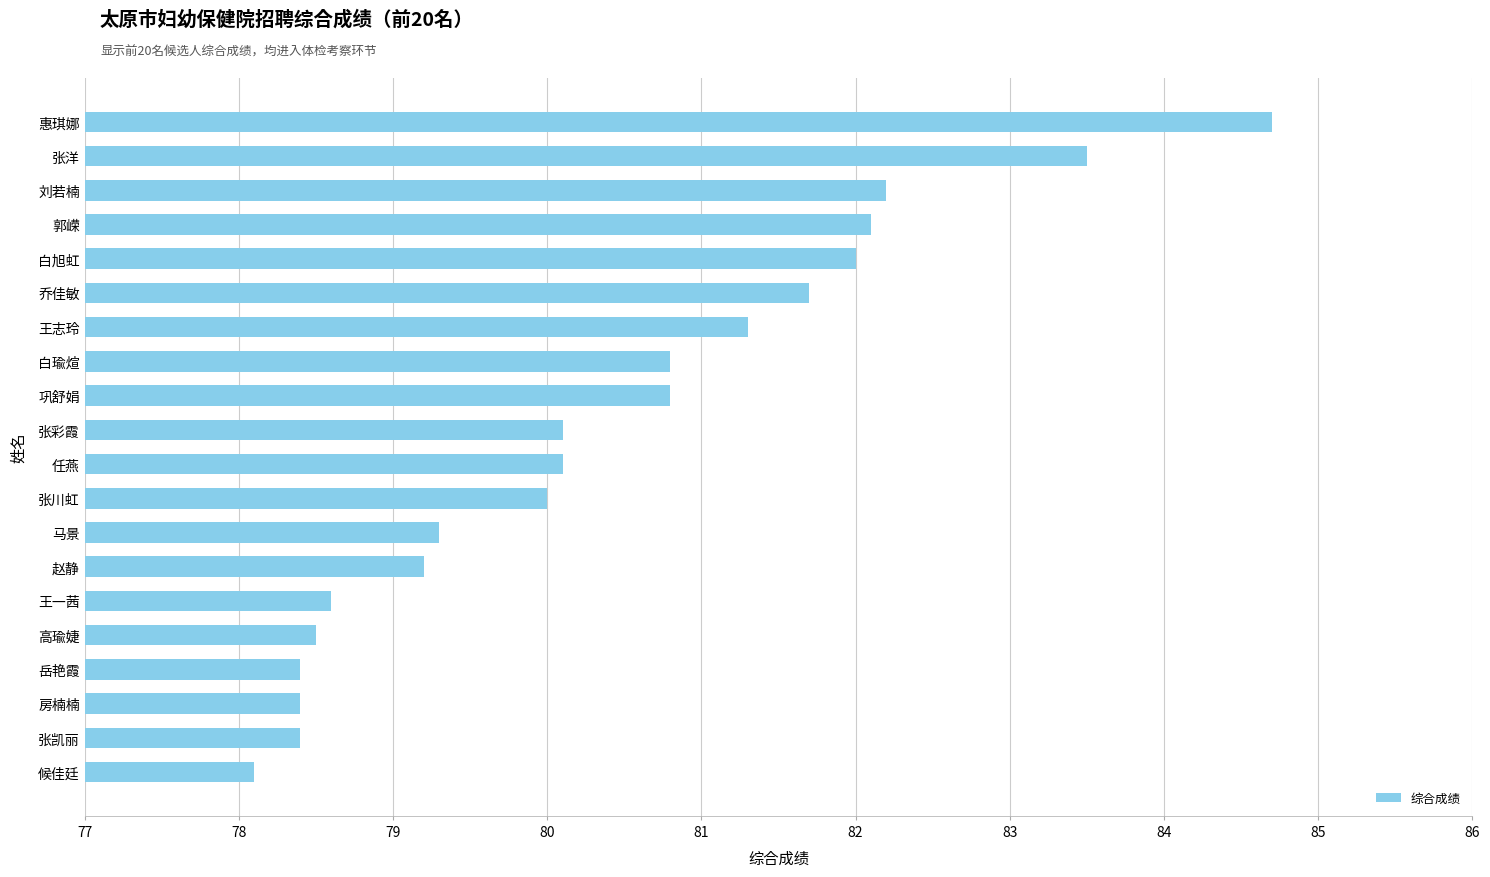

The value at 高瑜婕 is 78.5. True or false?

True